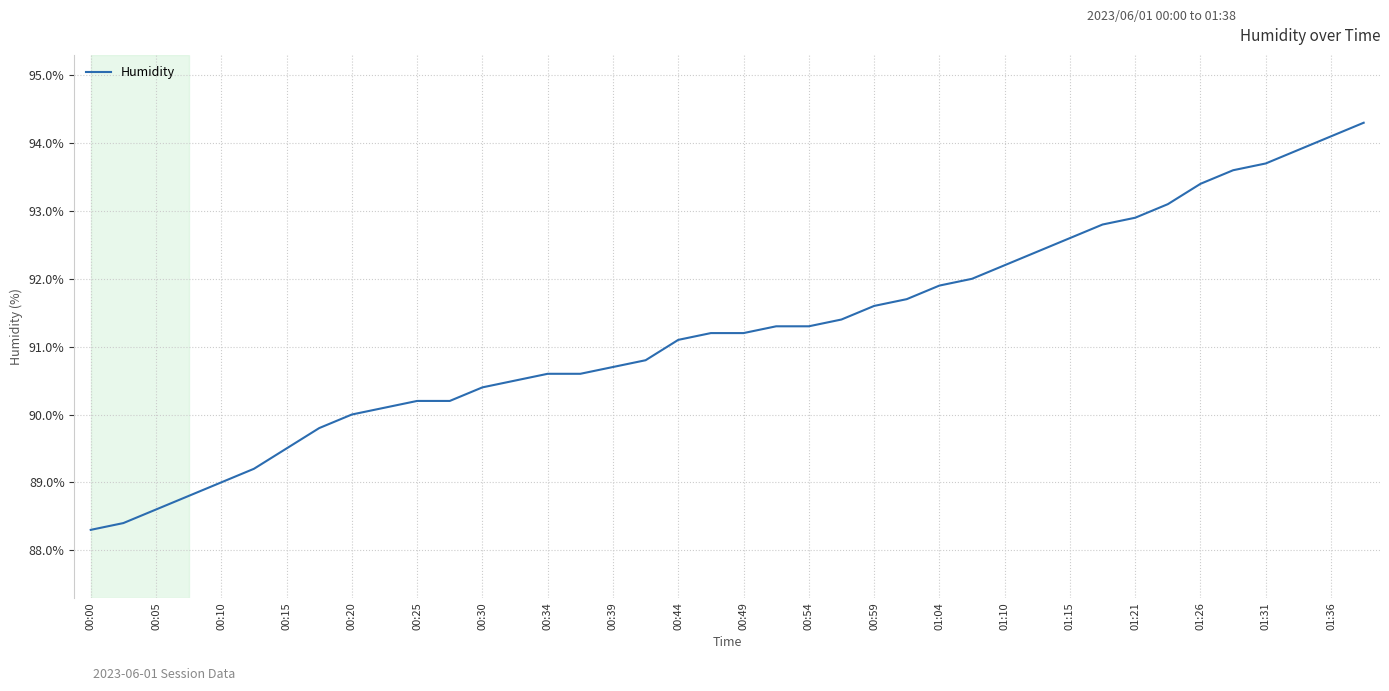

What is the difference between the maximum and minimum values?

6.0